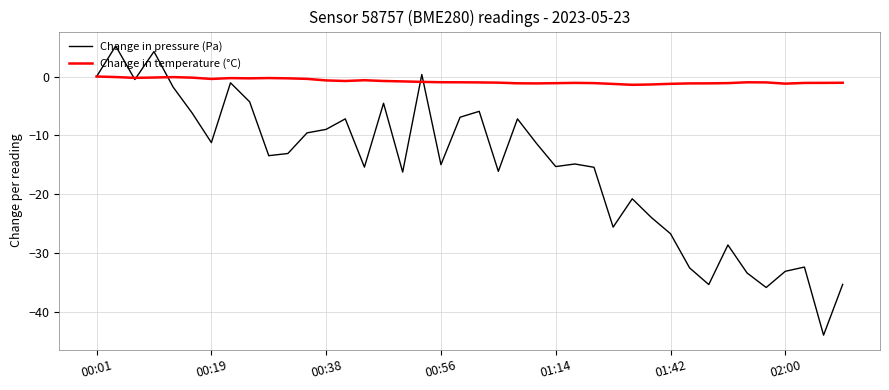

Which series has the largest range (max minus min)?

Change in pressure (Pa)